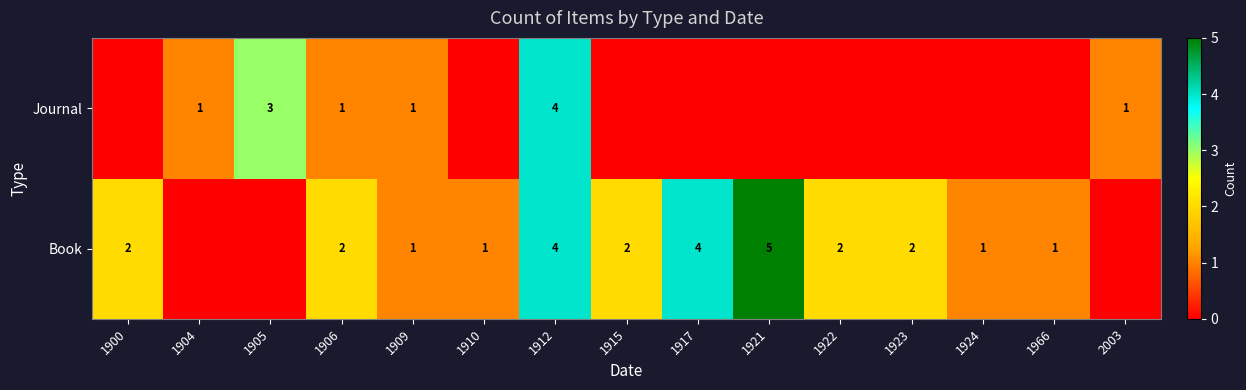

What is the highest value of the Journal series?

4